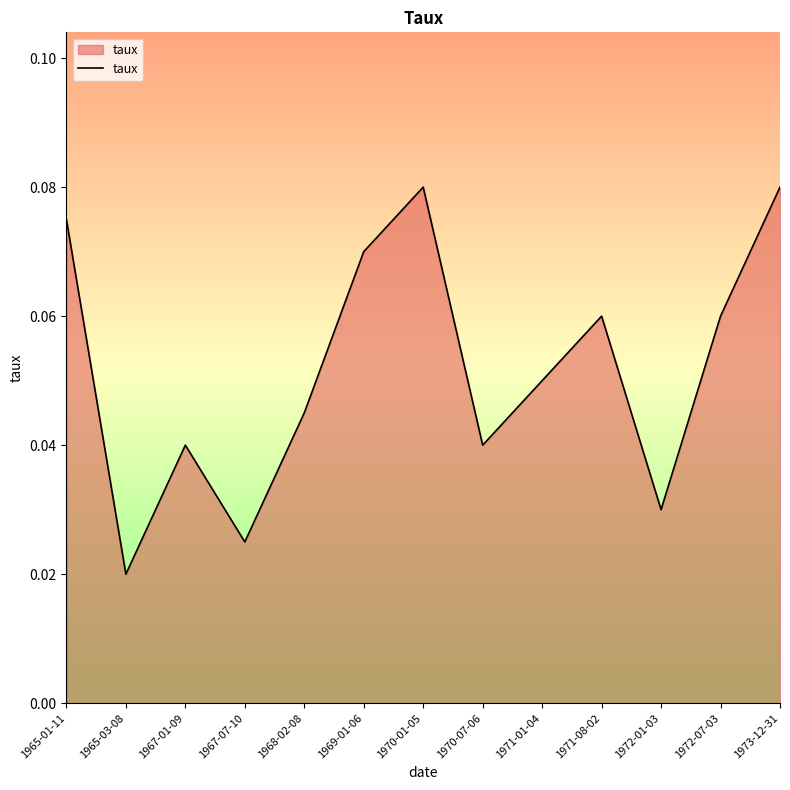

The chart shows a value of 0.0 at 1969-01-06. True or false?

False